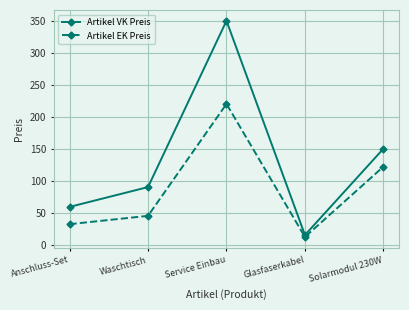

Is the value of Artikel EK Preis at Service Einbau greater than the value of Artikel VK Preis at Anschluss-Set?

Yes